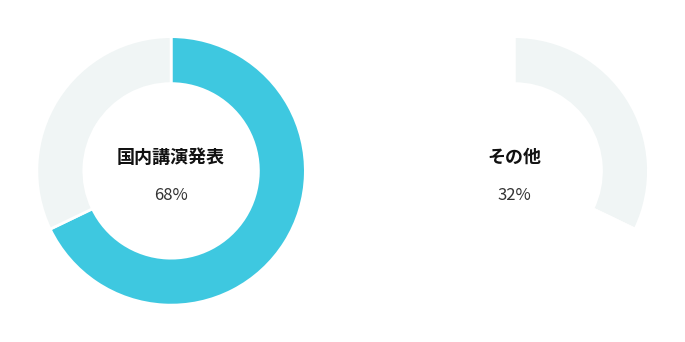

Is there a majority slice in this chart?

Yes